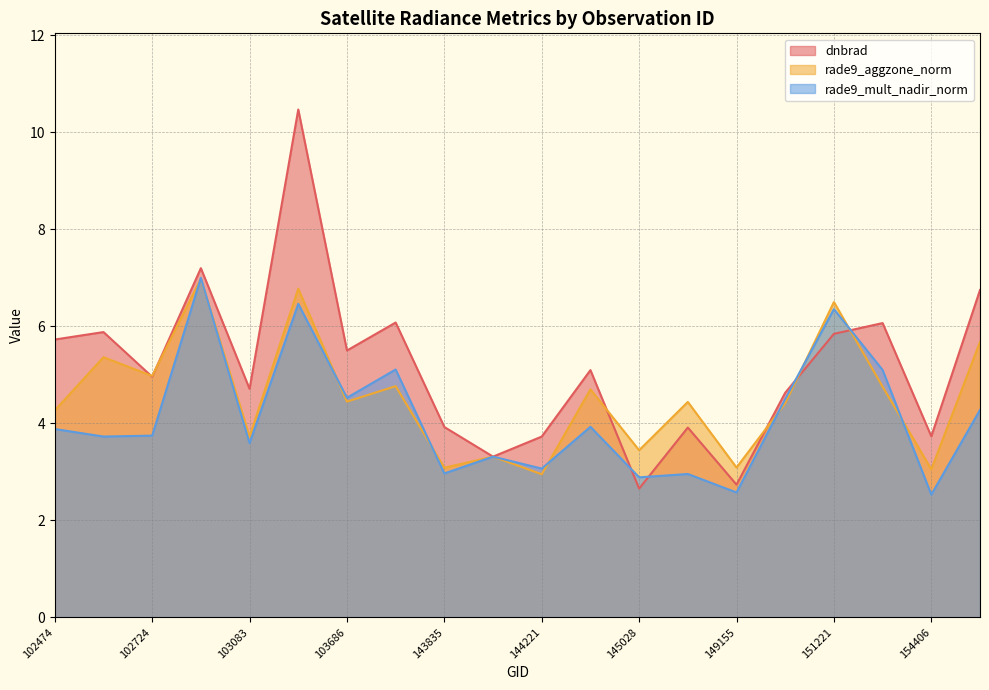

How many data points in dnbrad are less than 5?

10